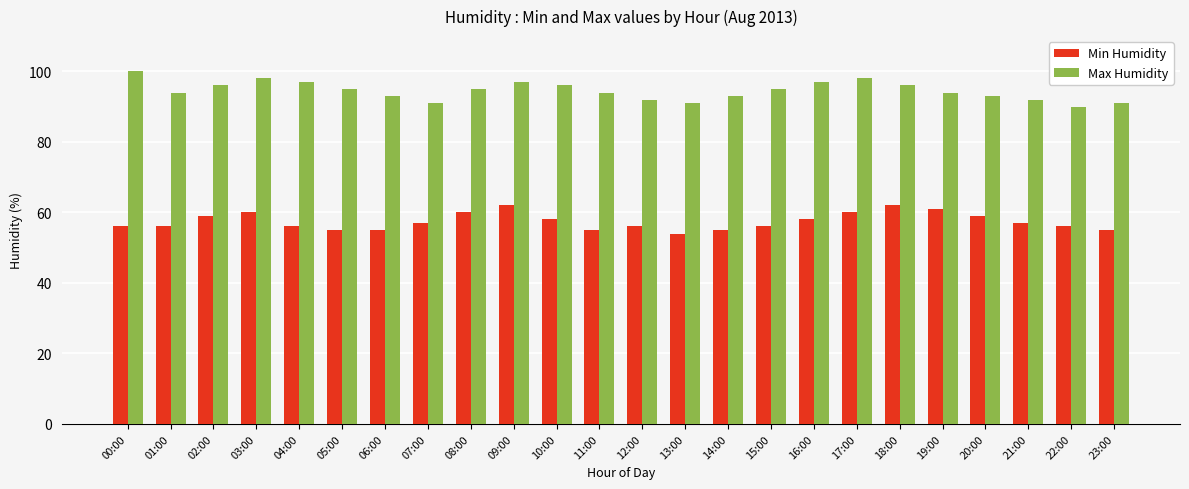

What is the difference between the Max Humidity values at 17:00 and 05:00?

3